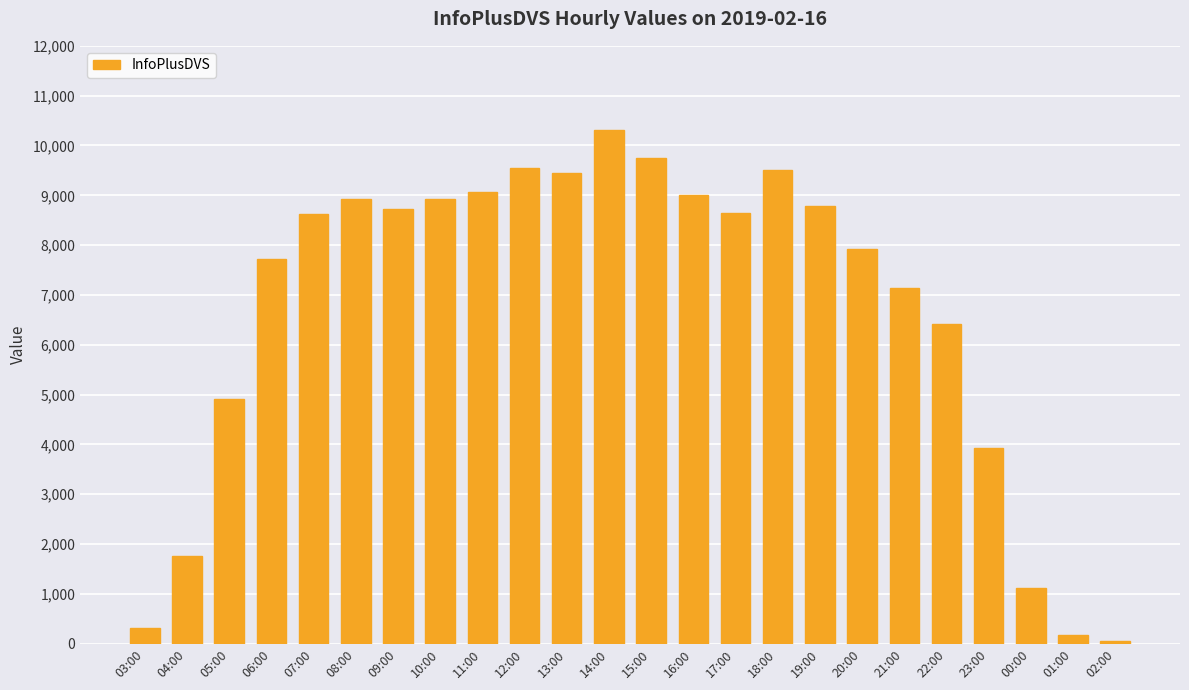

What is the difference between the second highest and second lowest values?

9566